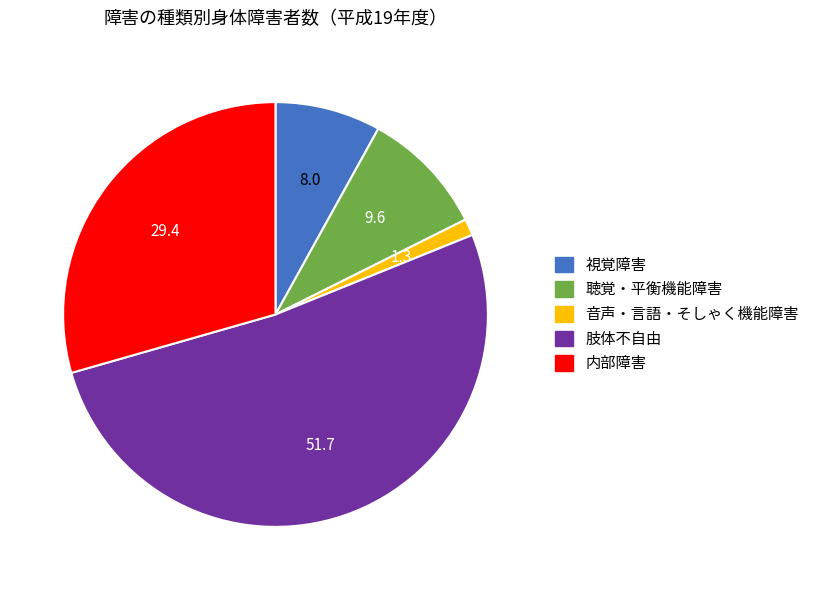

Is the sum of 音声・言語・そしゃく機能障害 and 内部障害 greater than half?

No